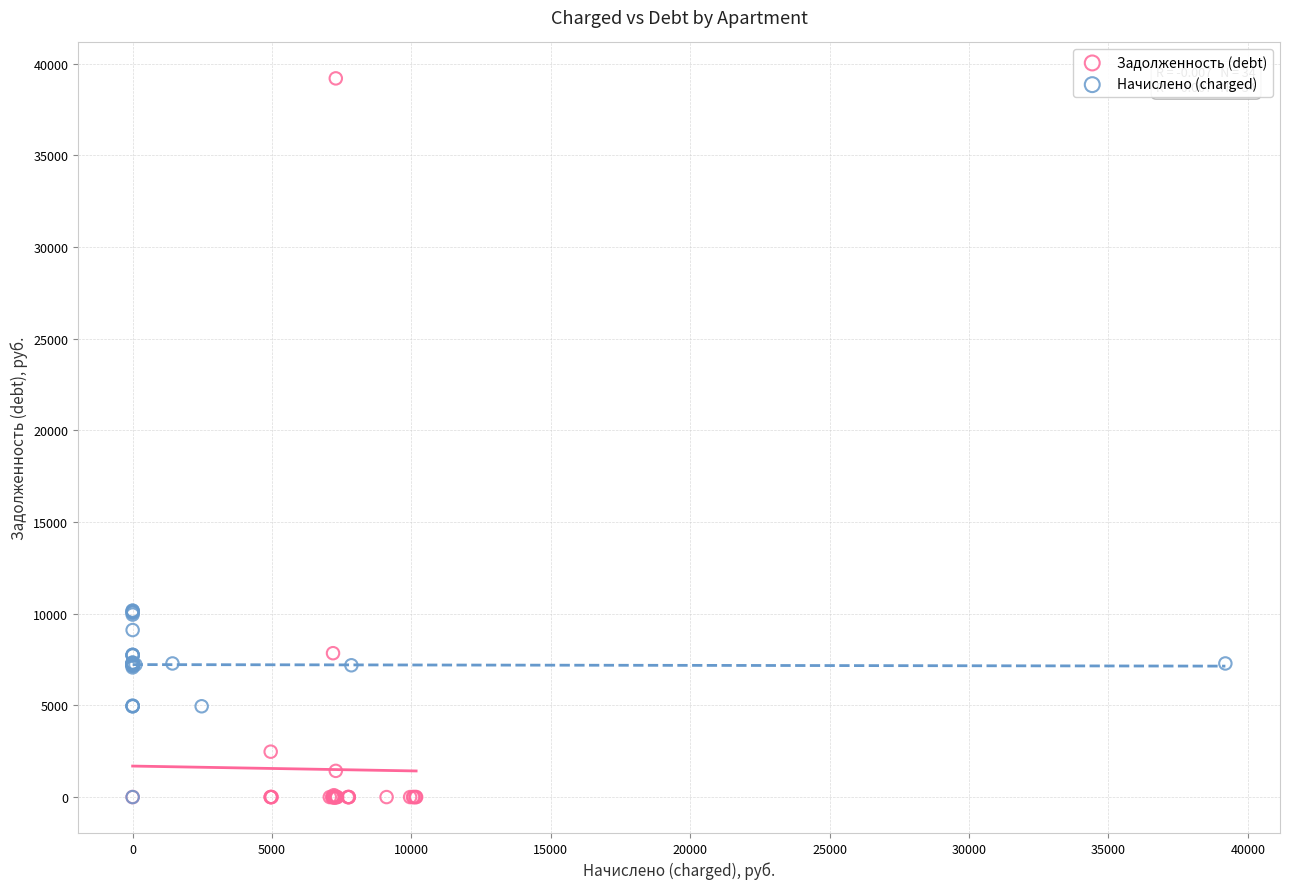

Which series reaches the maximum Y coordinate?

Задолженность (debt)